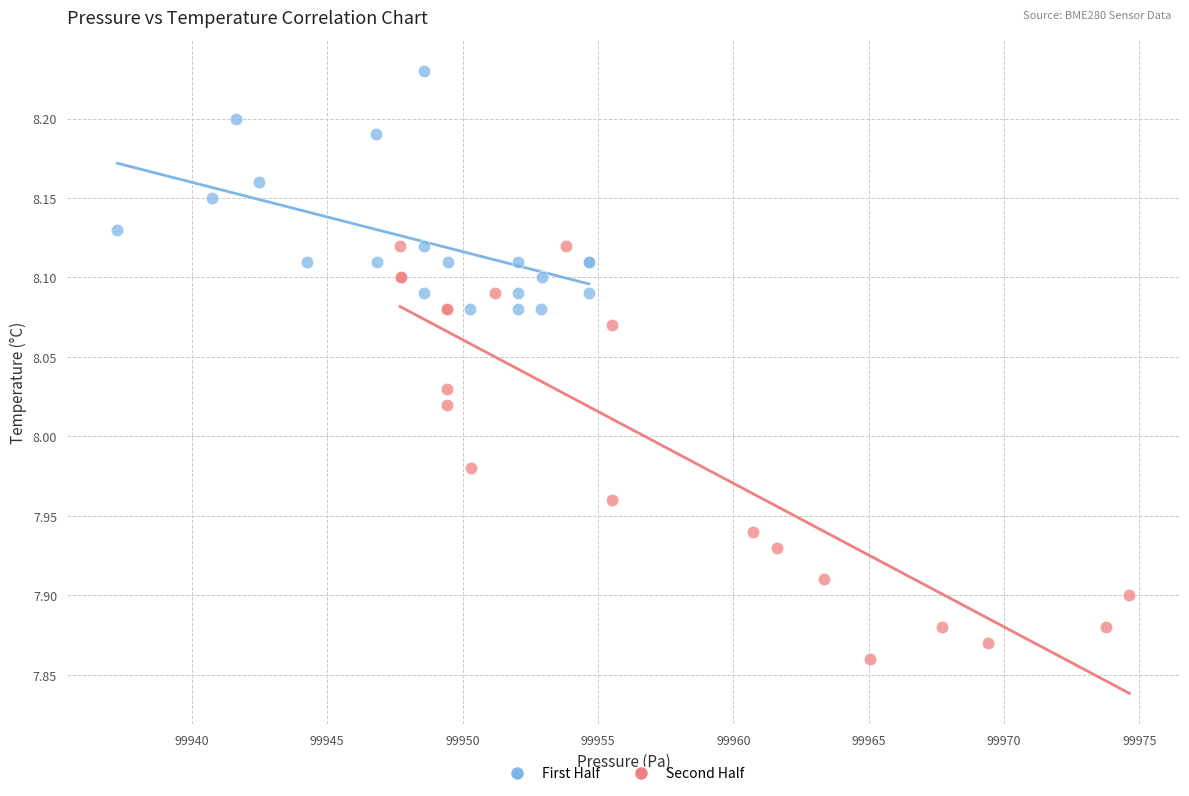

Which series has the largest Y range (max minus min)?

Second Half